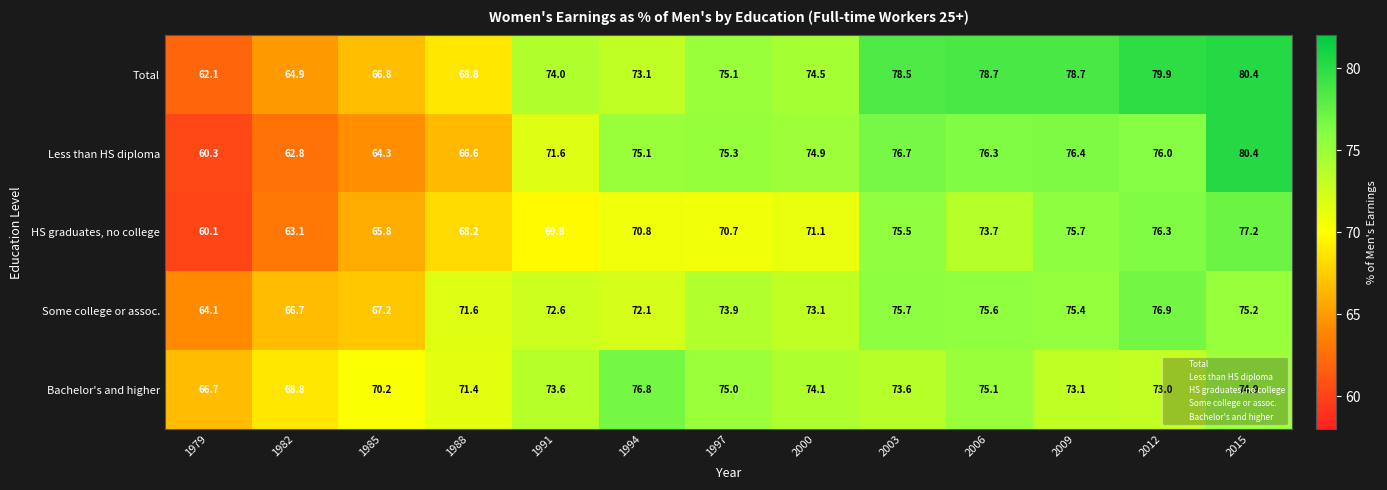

What is the difference between the maximum and minimum values in the Some college or assoc. series?

12.8